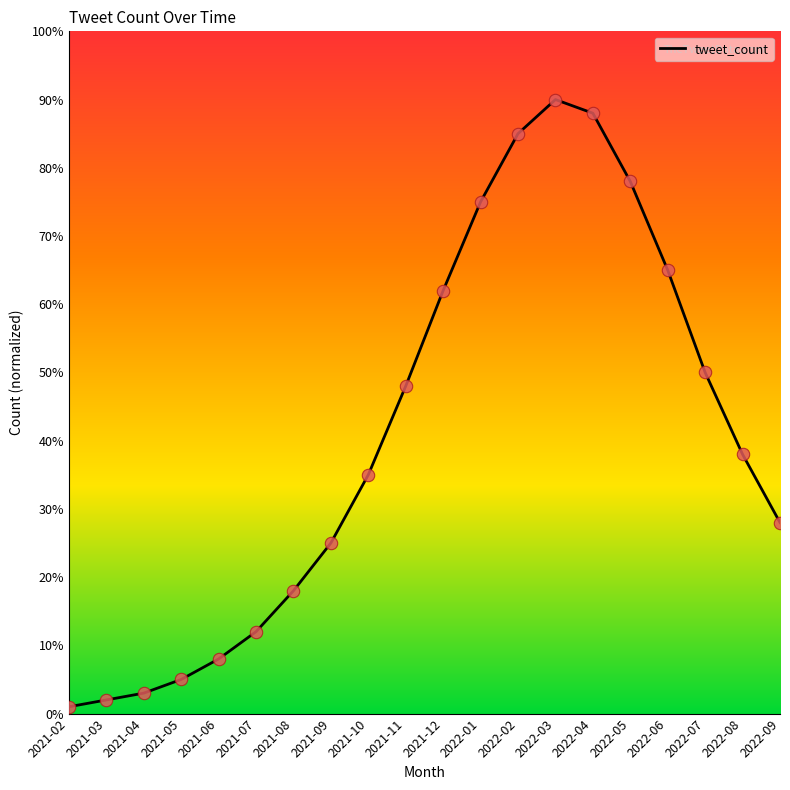

What is the change in value from 2021-08 to 2022-05?

+60